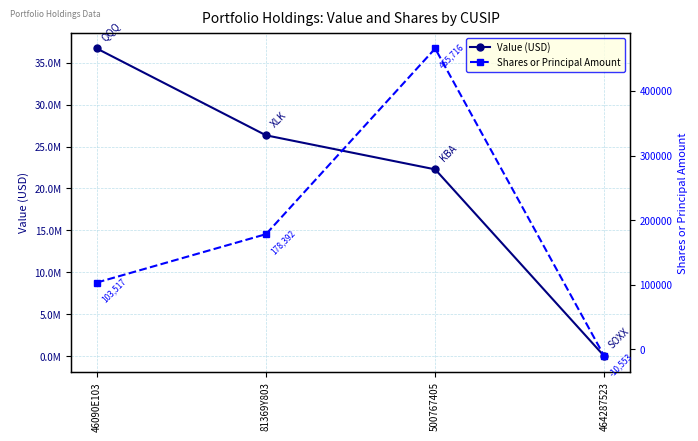

Reading left to right, what are all the values shown in this chart?

Value (USD): 46090E103=36690000	81369Y803=26341000	500767405=22280000	464287523=0
Shares or Principal Amount: 46090E103=103517	81369Y803=178392	500767405=465716	464287523=-10553